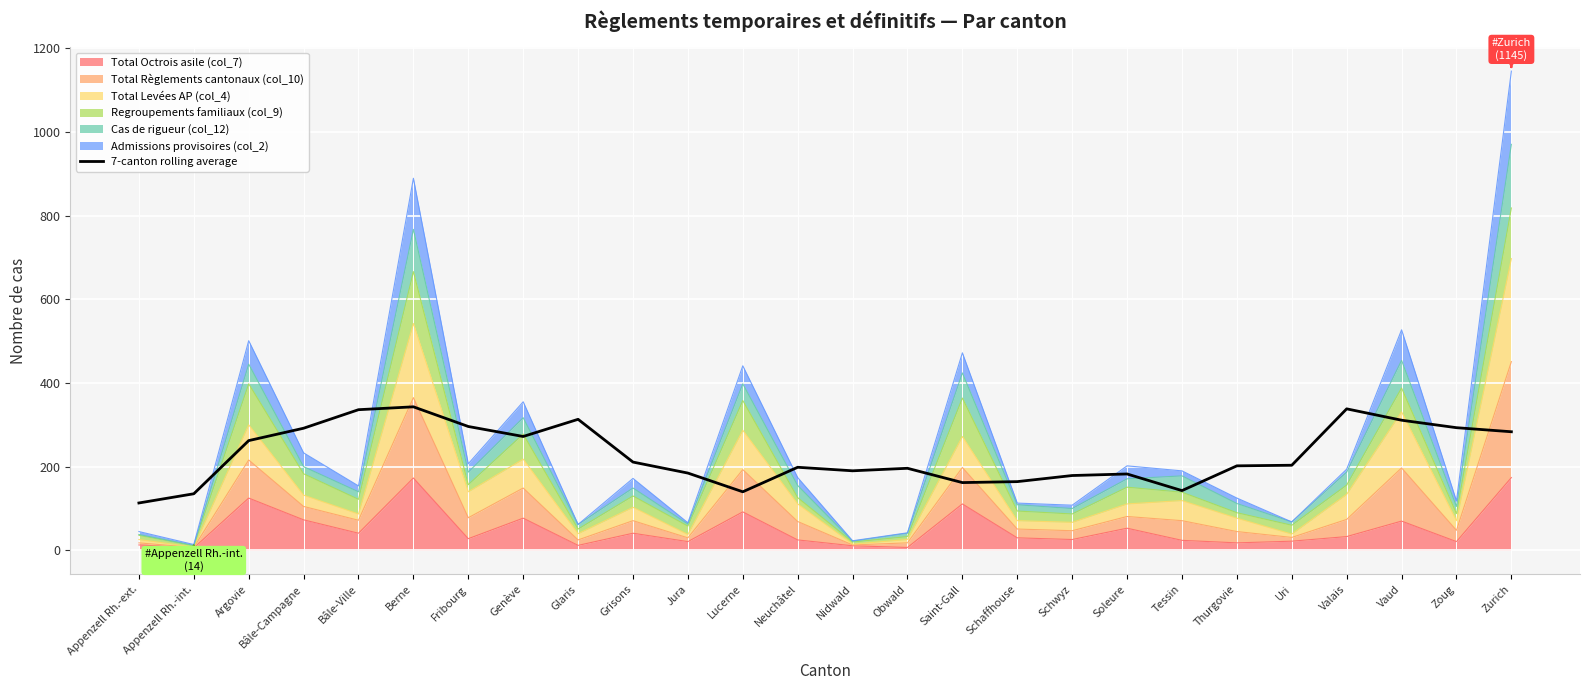

Reading right to left, what are all the values shown in this chart?

Zurich=283.4	Zoug=293.1	Vaud=311.0	Valais=338.1	Uri=203.4	Thurgovie=202.0	Tessin=142.9	Soleure=182.6	Schwyz=178.9	Schaffhouse=164.3	Saint-Gall=162.0	Obwald=196.1	Nidwald=190.1	Neuchâtel=198.6	Lucerne=140.0	Jura=184.7	Grisons=211.0	Glaris=313.1	Genève=272.1	Fribourg=296.0	Berne=343.0	Bâle-Ville=336.1	Bâle-Campagne=291.9	Argovie=262.3	Appenzell Rh.-int.=135.3	Appenzell Rh.-ext.=113.3